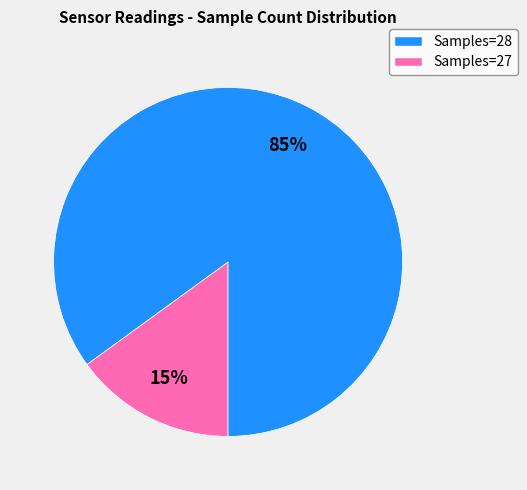

Is there a majority slice in this chart?

Yes